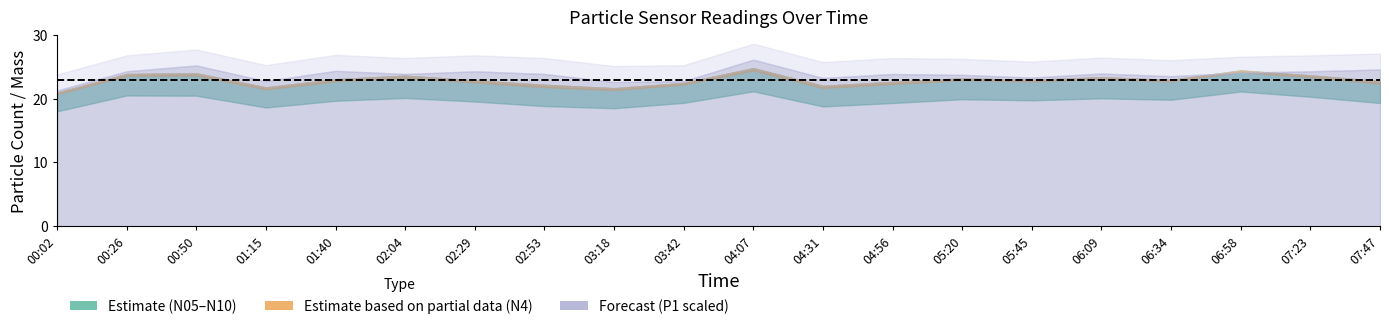

What is the difference between the N4 values at 00:26 and 04:31?

1.9